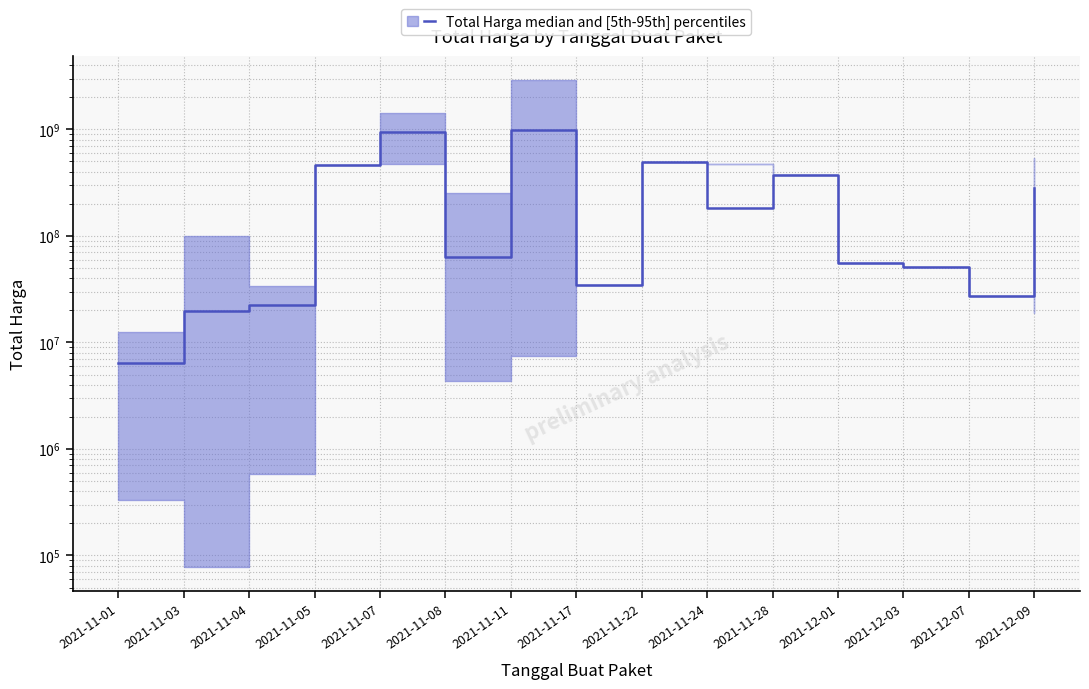

What is the smallest value displayed?

6393750